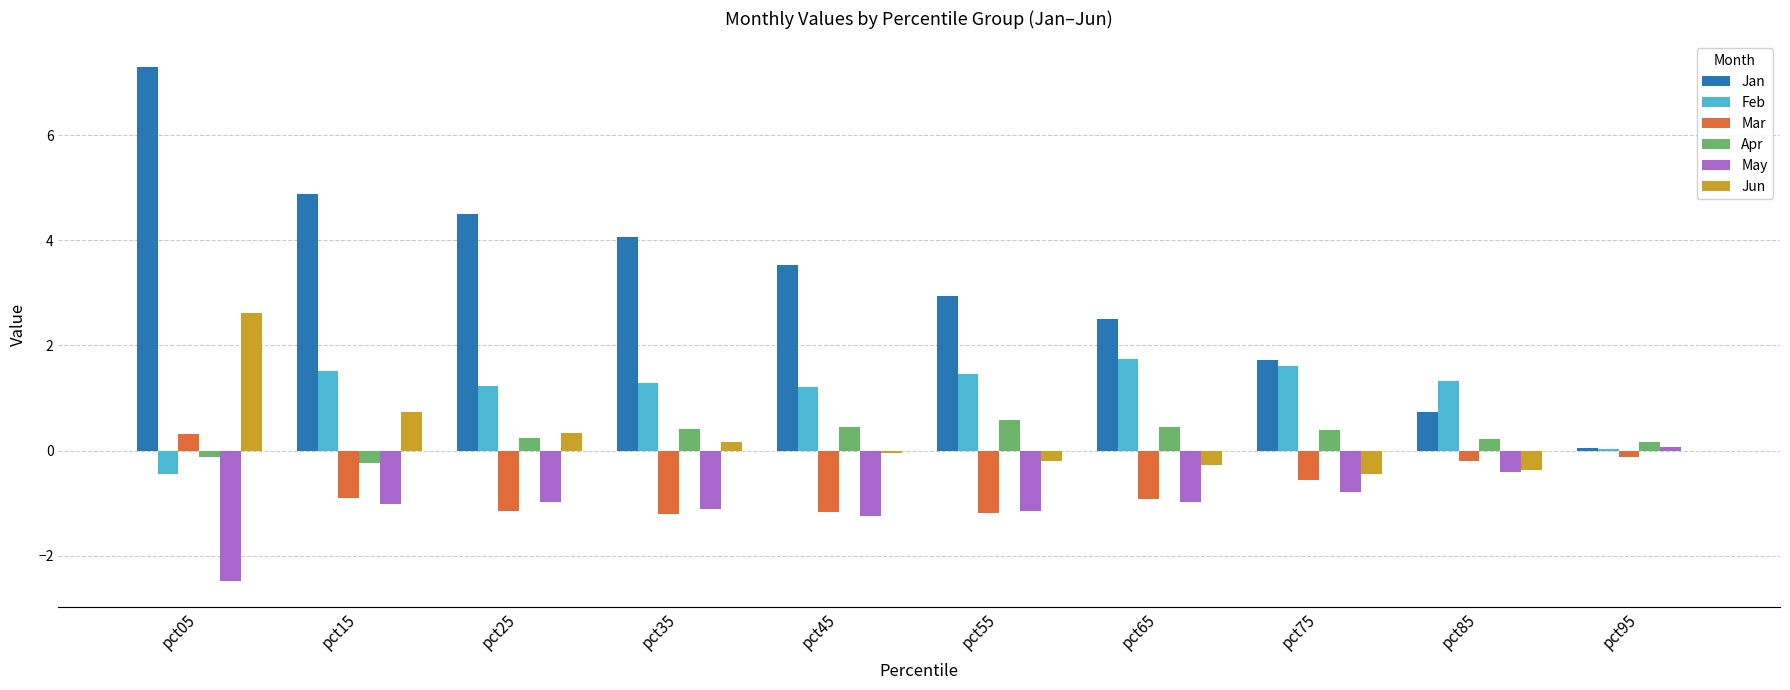

What is the sum of all May values?

-10.1